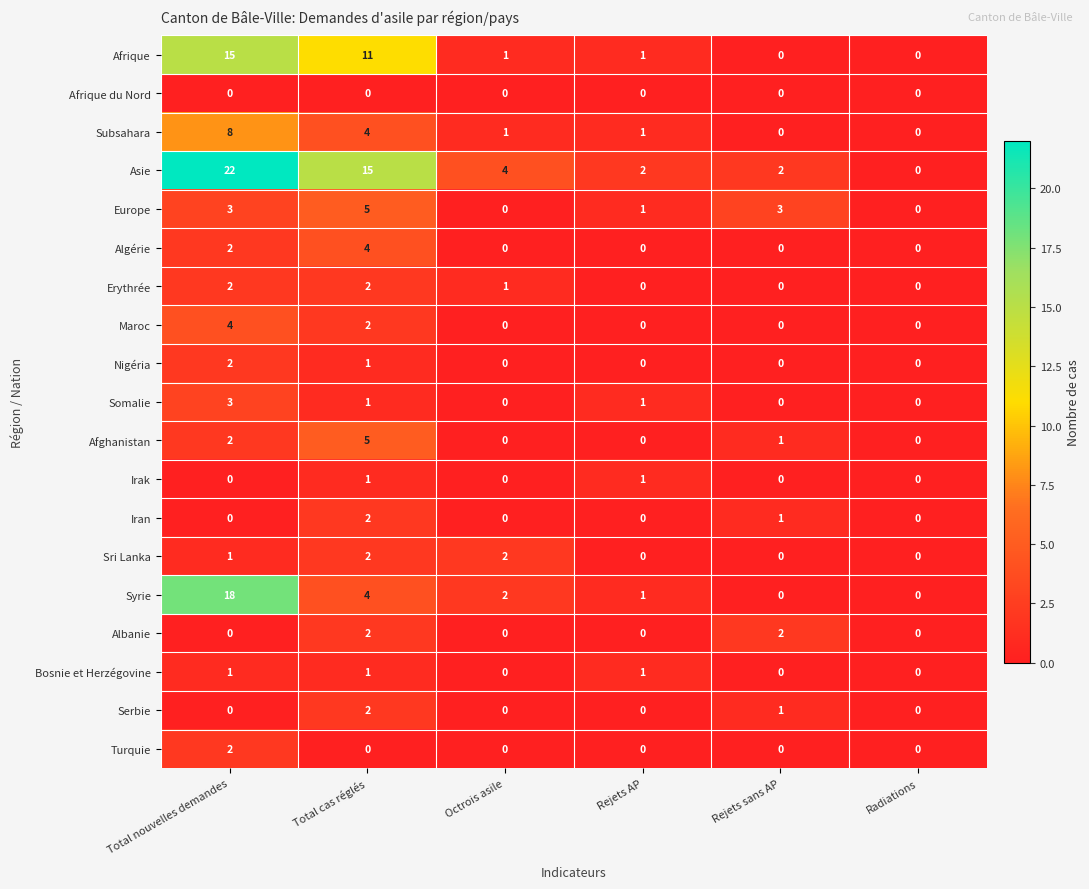

Which series has the largest range (max minus min)?

Asie